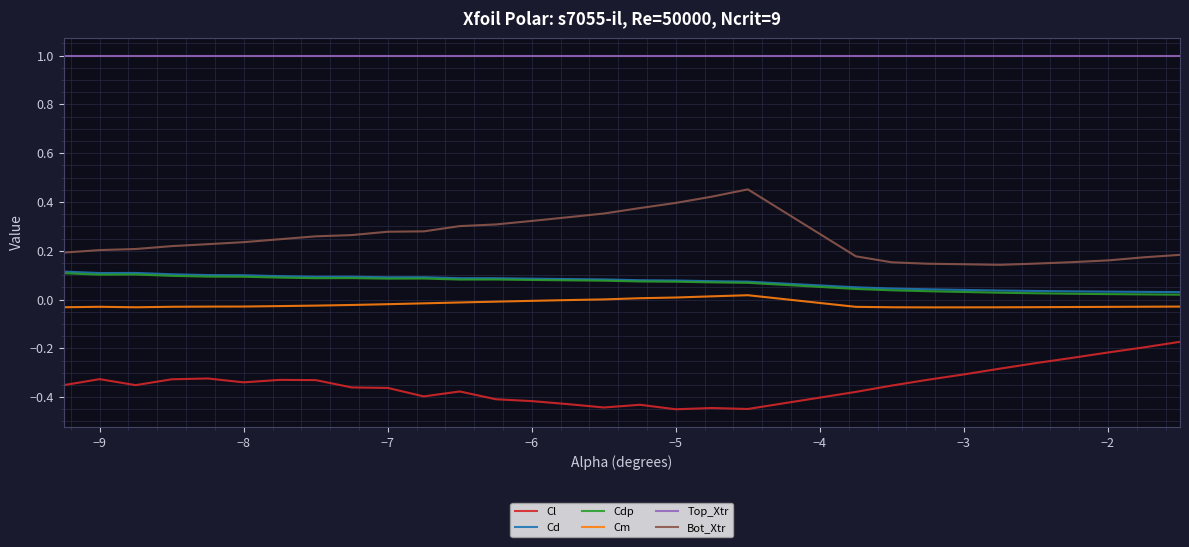

Which series has the largest total across all categories?

Top_Xtr